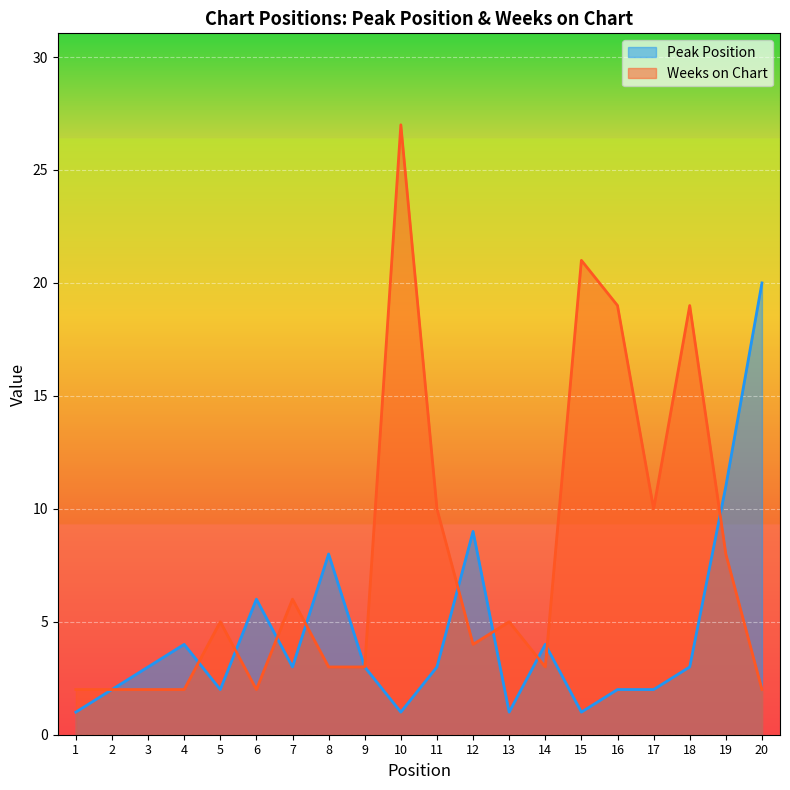

Reading right to left, what are all the values shown in this chart?

Peak Position: 20	11	3	2	2	1	4	1	9	3	1	3	8	3	6	2	4	3	2	1
Weeks on Chart: 2	8	19	10	19	21	3	5	4	10	27	3	3	6	2	5	2	2	2	2